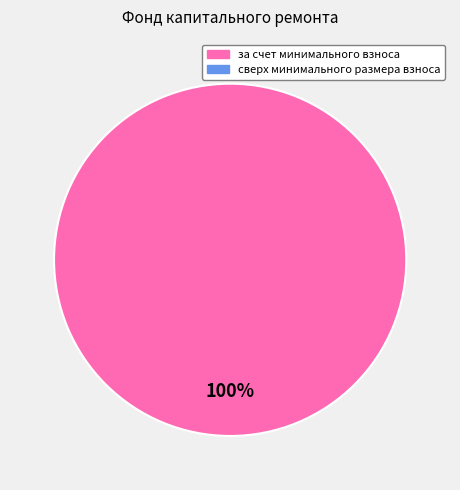

Is there any slice that represents more than half of the pie?

Yes